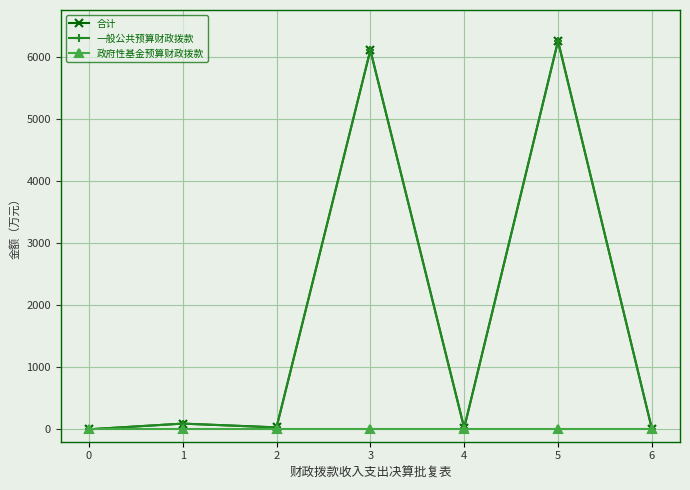

Is this an area chart (filled region under the line)?

No